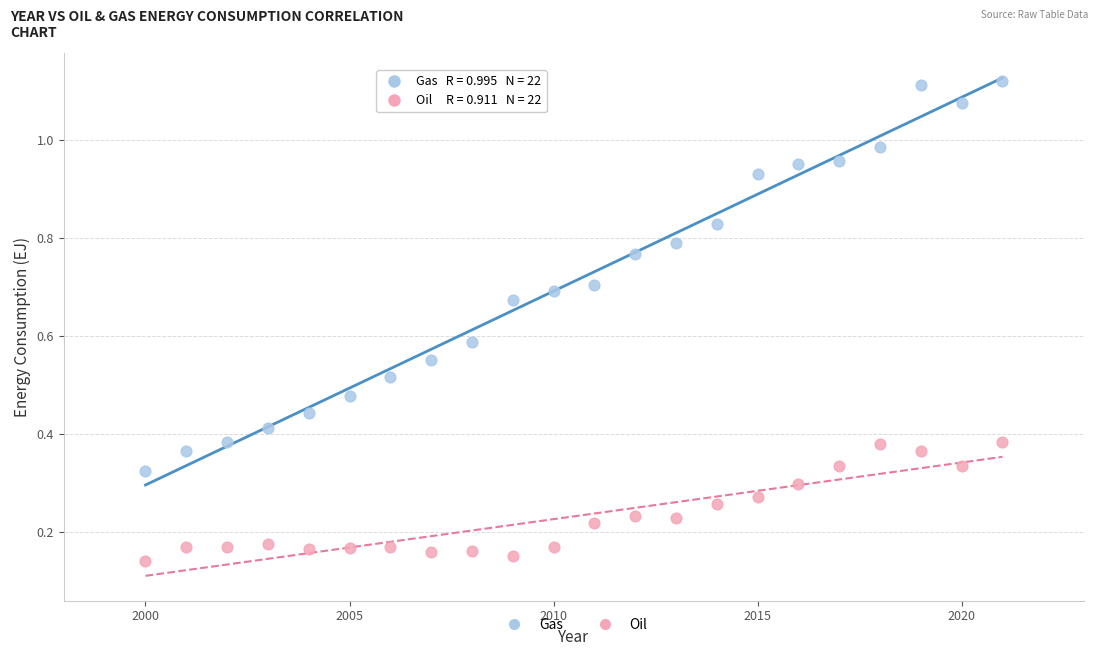

What are all the series names shown in the legend?

Gas, Oil